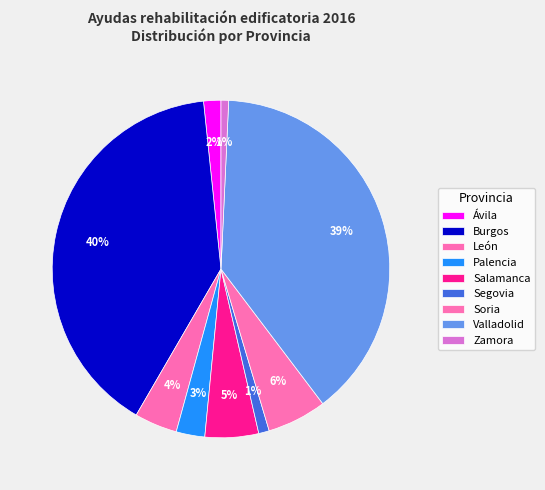

Which has a higher value, Segovia or Valladolid?

Valladolid